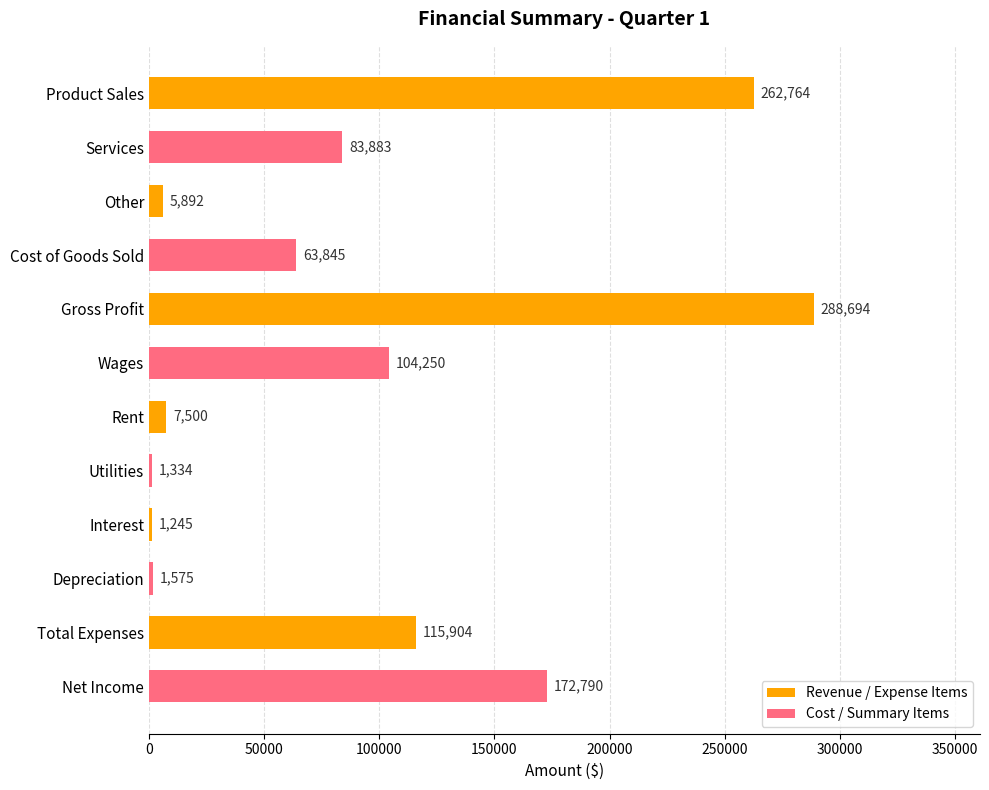

What is the value of the 6th bar from the top?

104250